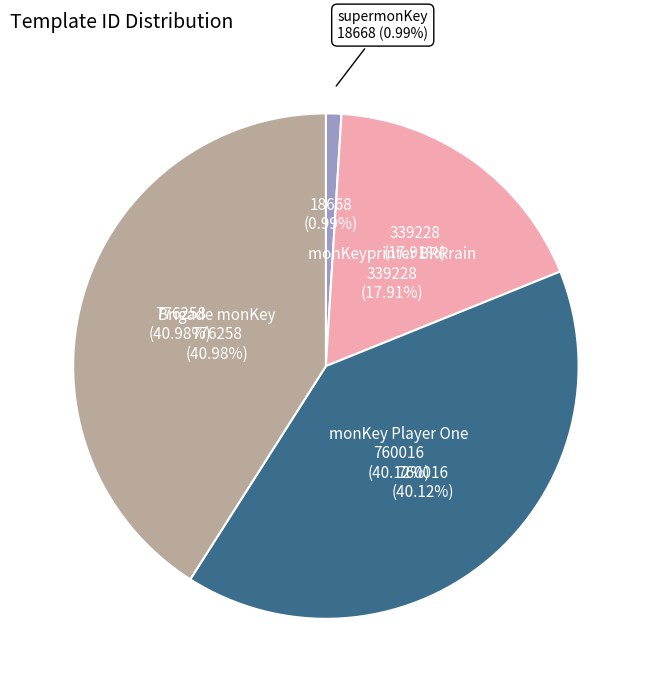

What percentage is the supermonKey slice, to the nearest percent?

1%